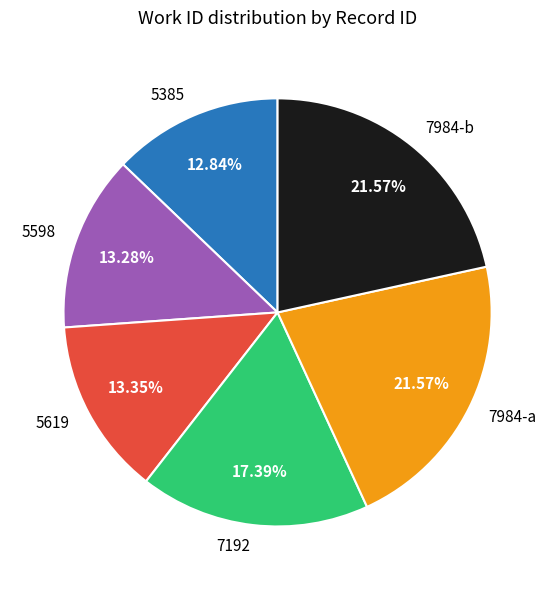

Which has a higher value, 7192 or 7984-b?

7984-b